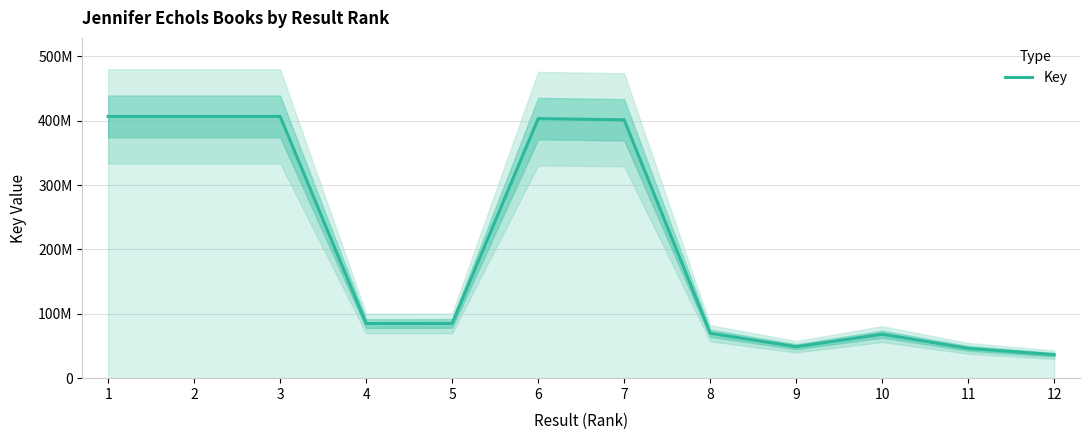

True or false: the data shows 70891363 at 9.

False